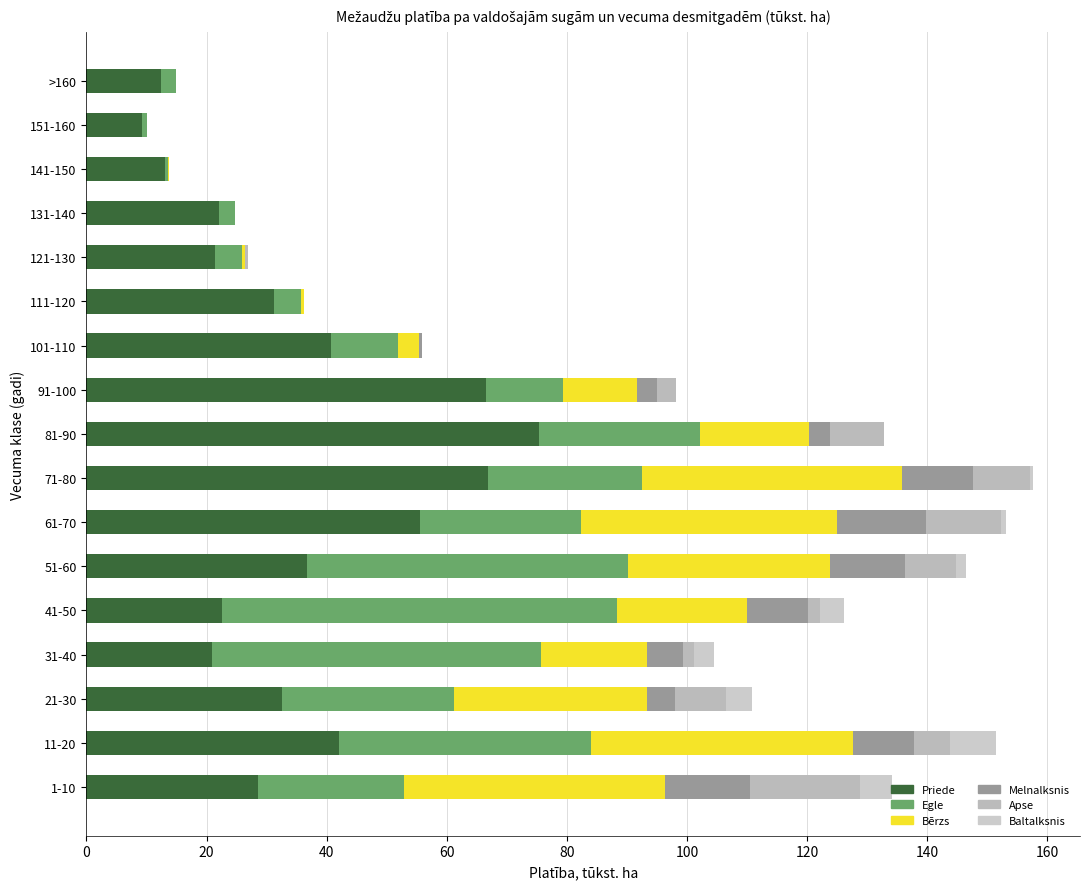

How many categories are shown in the chart?

17